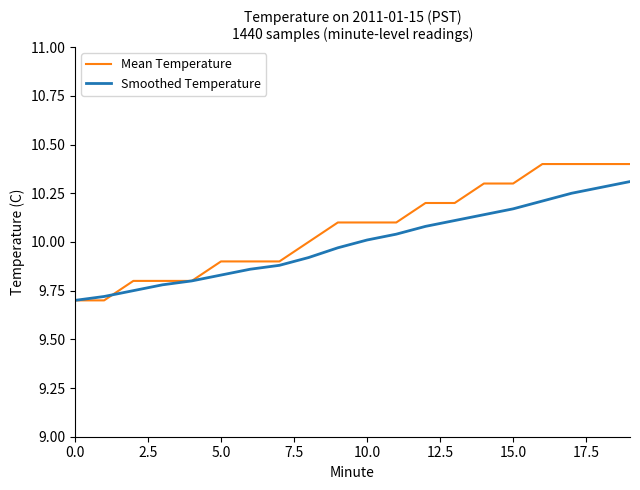

List the series in order of their peak value, highest first.

Mean Temperature, Smoothed Temperature